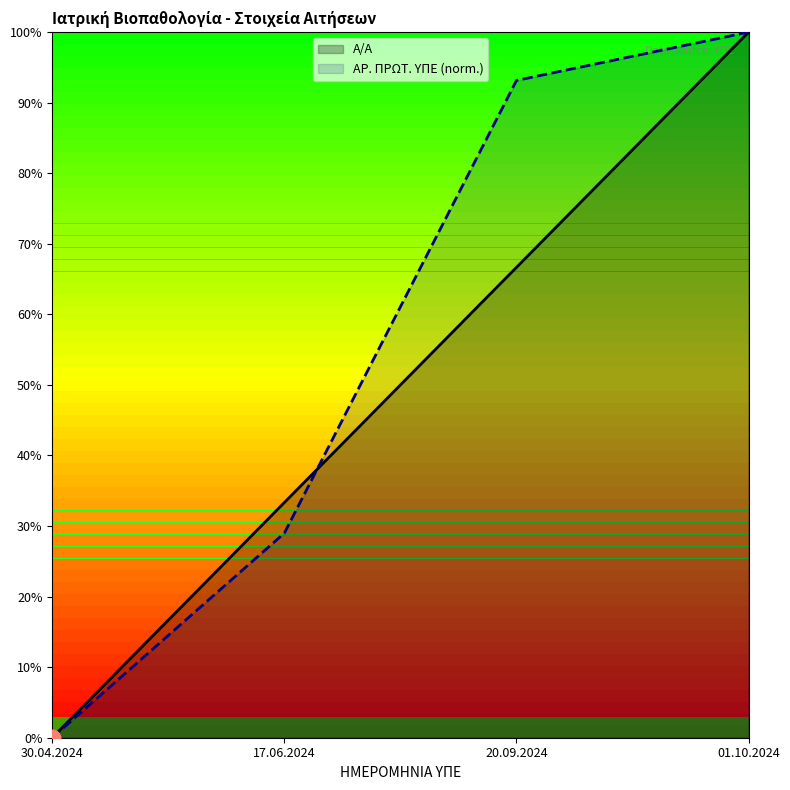

Reading left to right, transcribe all the data shown in this chart.

Α/Α: 0.0	33.3	66.7	100.0
ΑΡ. ΠΡΩΤ. ΥΠΕ: 0.0	29.0	93.2	100.0